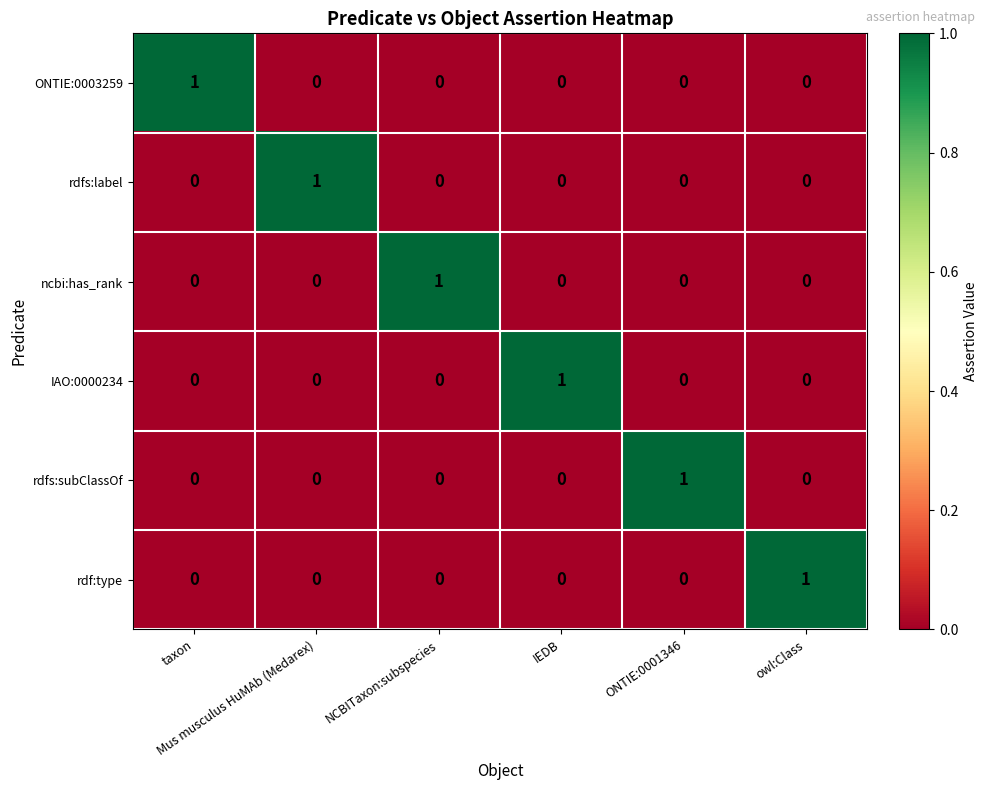

What is the total value across all series at IEDB?

1